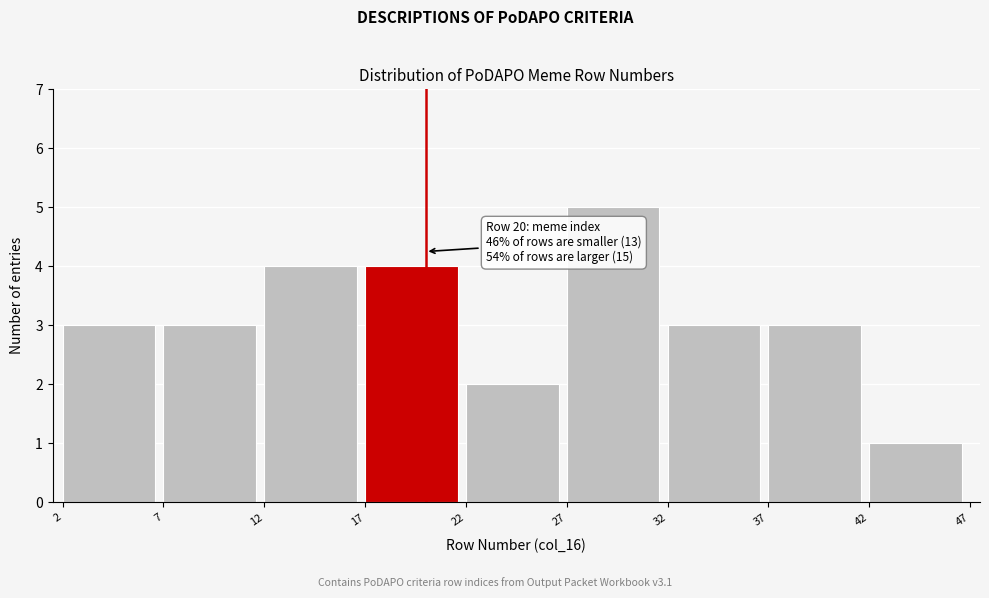

Over which range of the x-axis is the bar tallest?

27 to 32